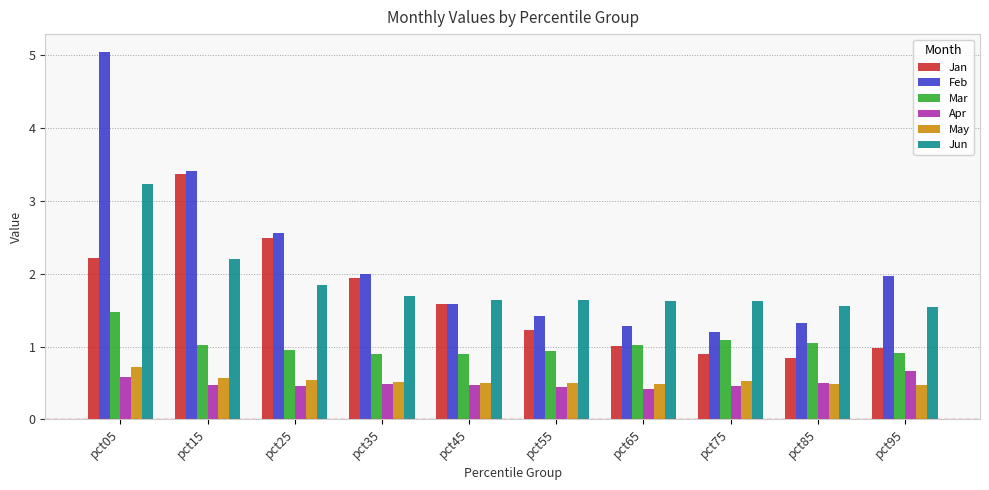

At how many categories does at least one series exceed 4?

1